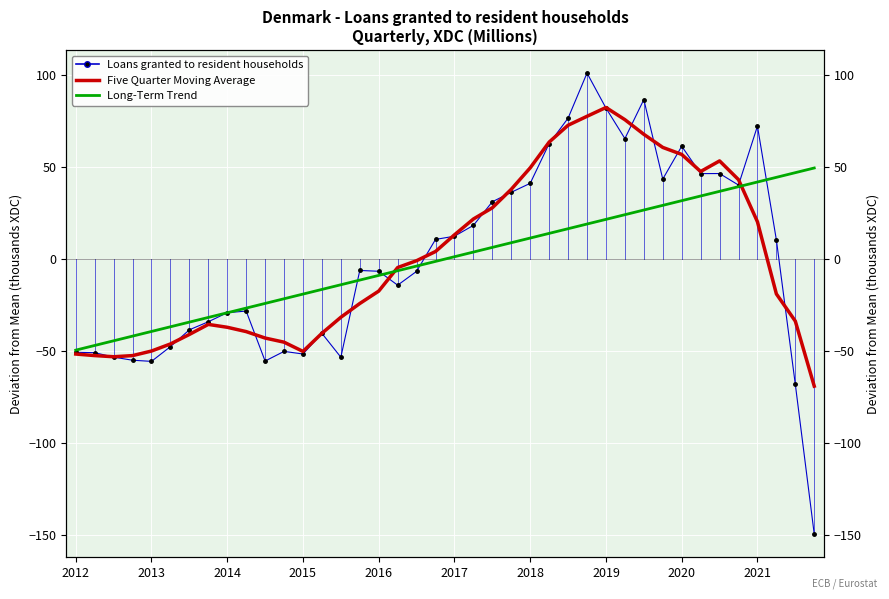

How many values in Long-Term Trend are below zero?

20